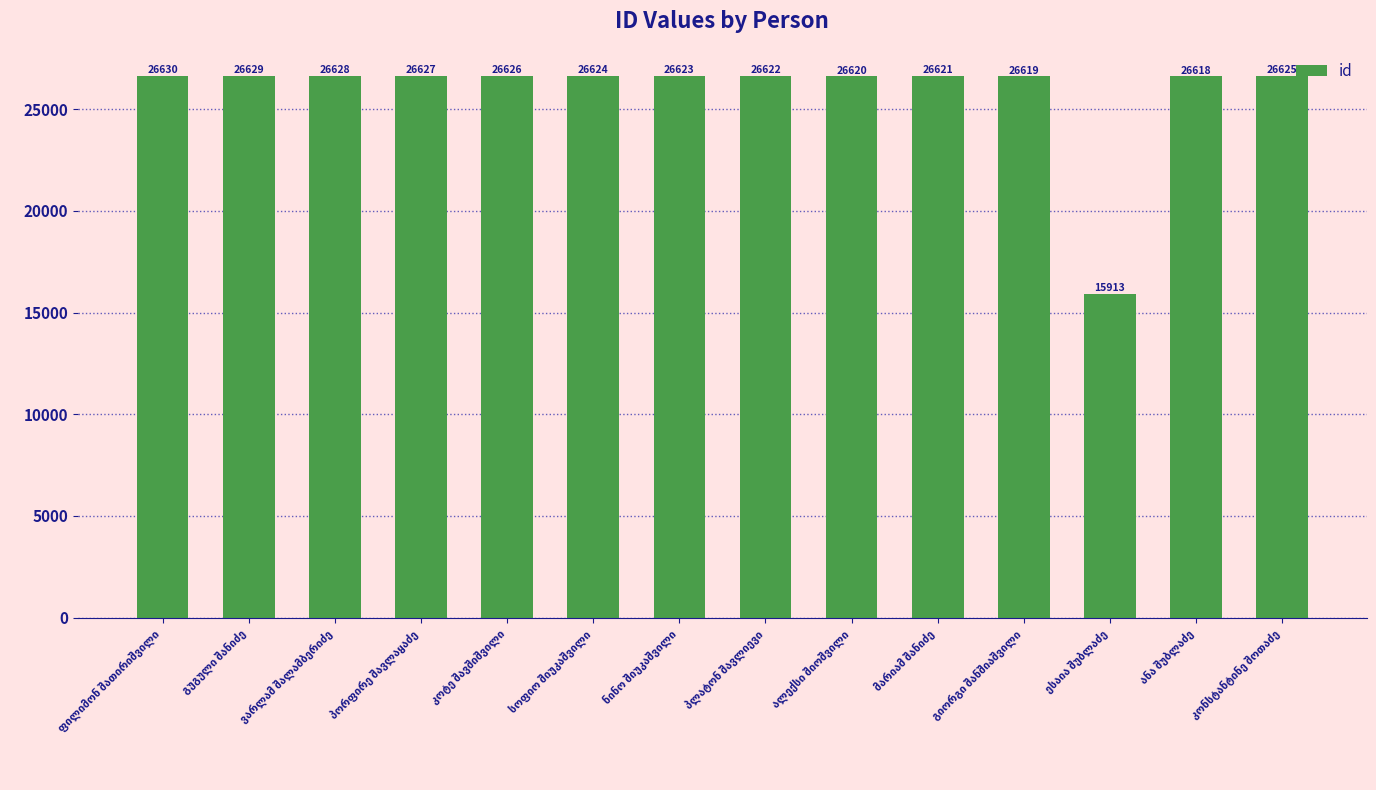

What is the smallest value displayed?

15913